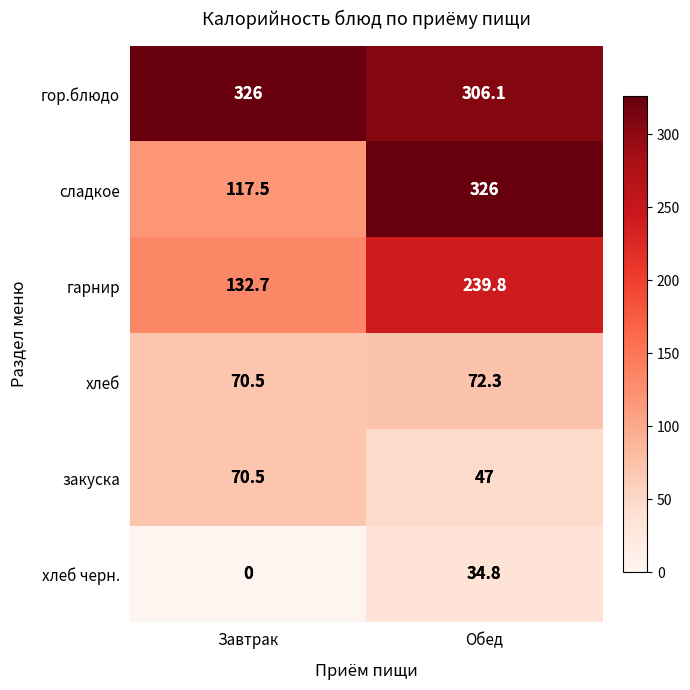

True or false: хлеб черн. has a value of 55.0 at Обед.

False